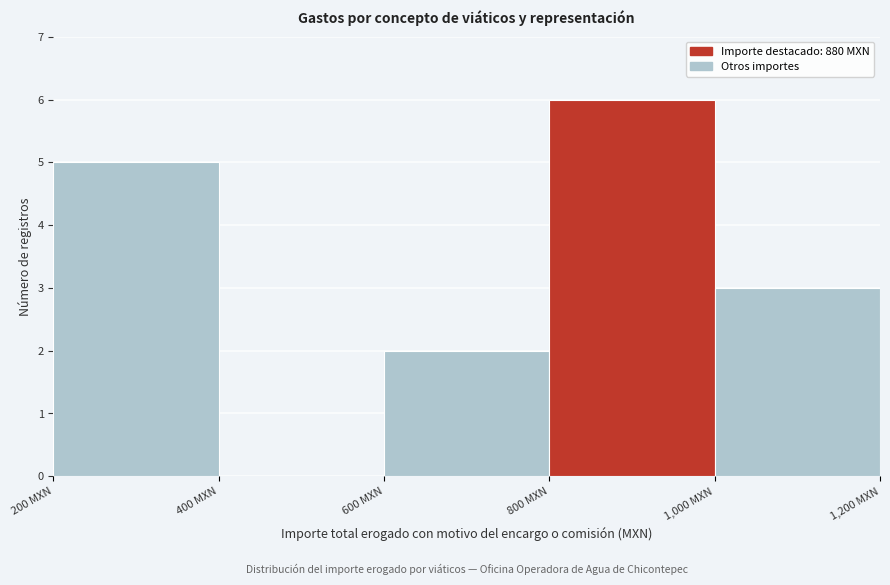

Which range on the x-axis has the tallest bar?

800 to 1000